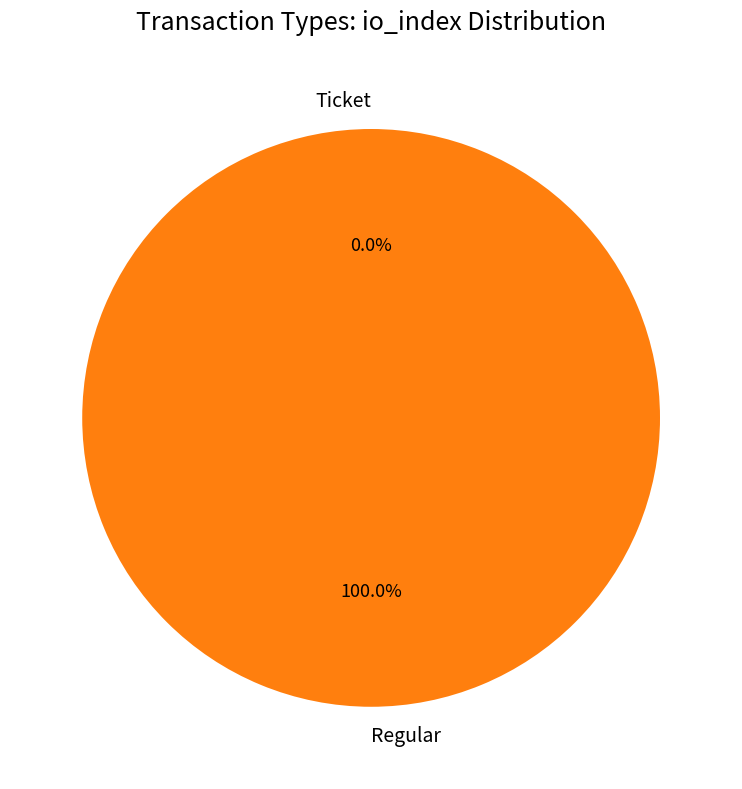

True or false: Ticket accounts for 1% of the total.

False